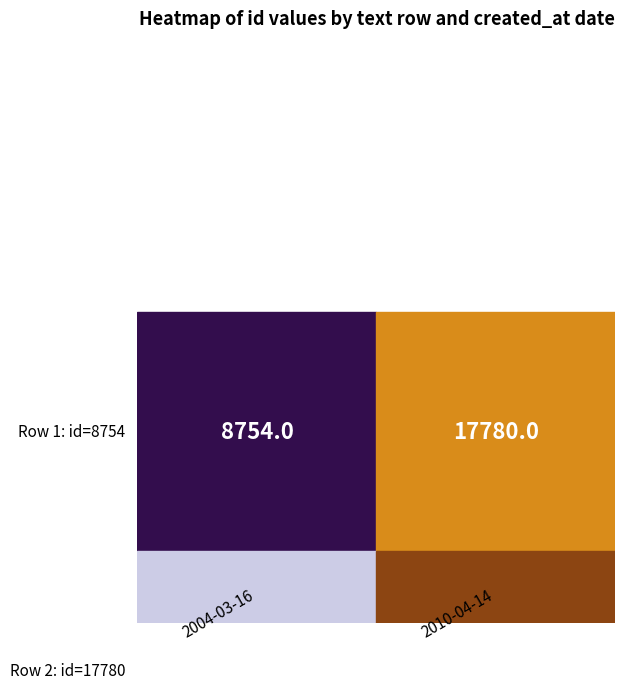

How many categories are shown in the chart?

2